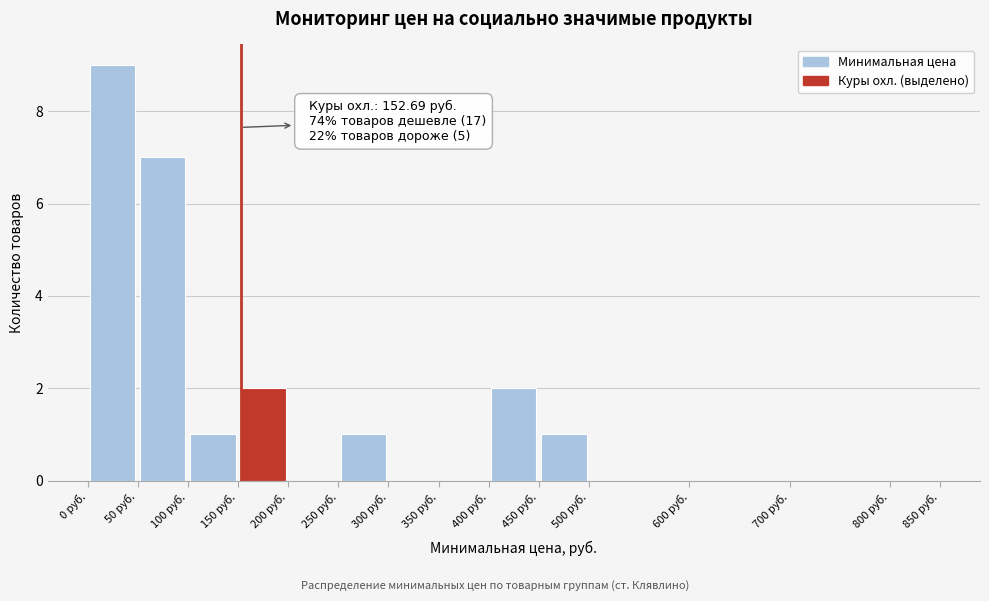

Which range on the x-axis has the tallest bar?

0 to 50